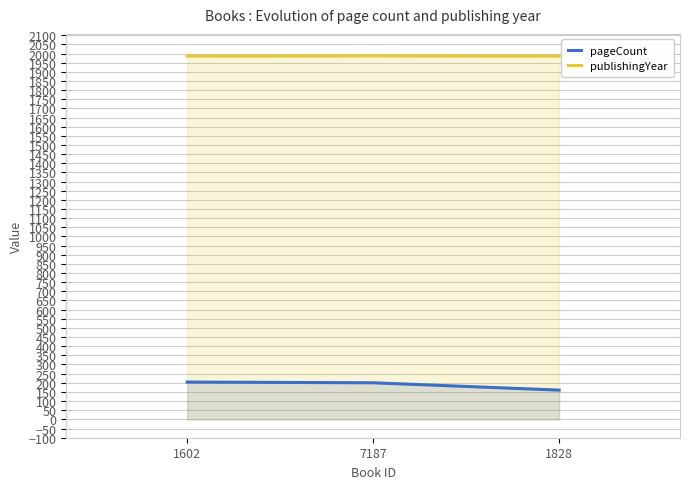

At which label is pageCount closest to 182?

7187